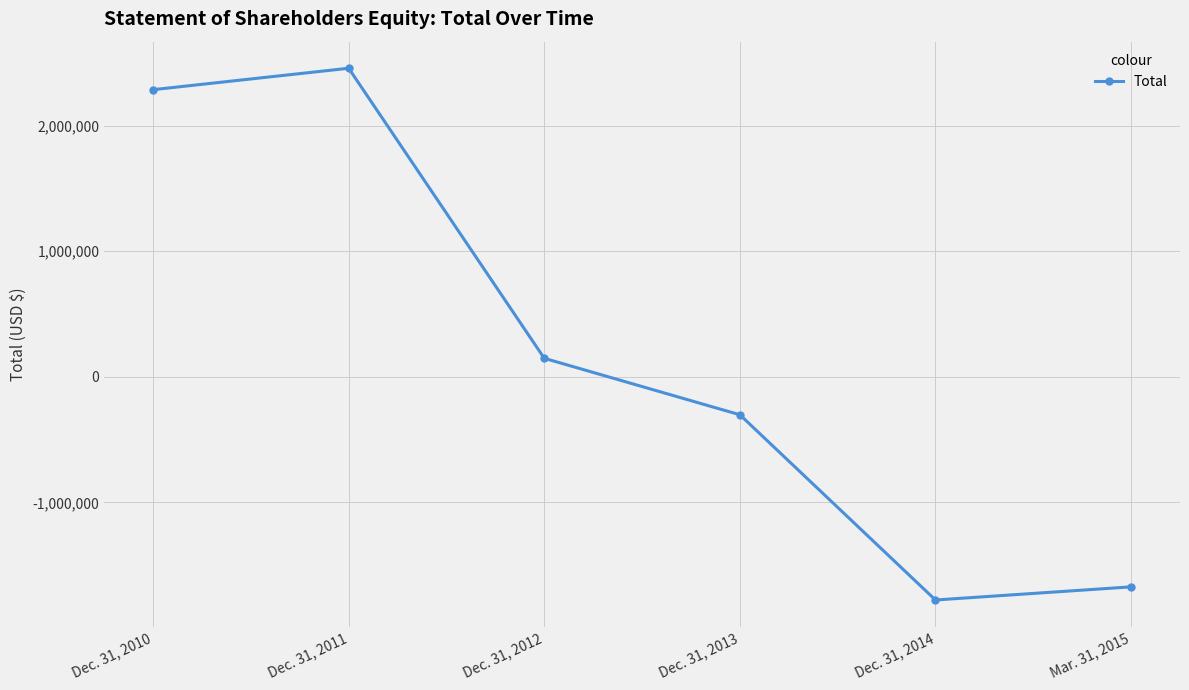

What is the difference between the maximum and minimum values?

4235363